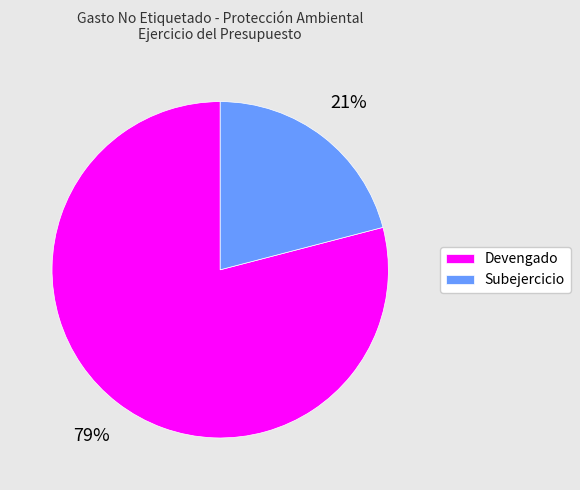

The Subejercicio slice represents 15% of the pie. True or false?

False